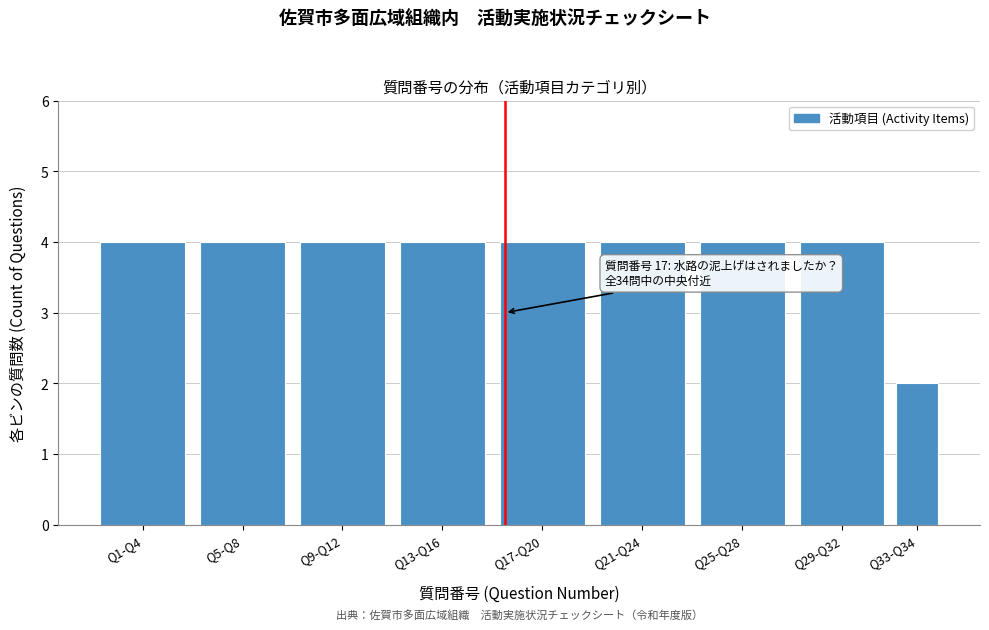

Reading left to right, what are all the values shown in this chart?

4	4	4	4	4	4	4	4	2